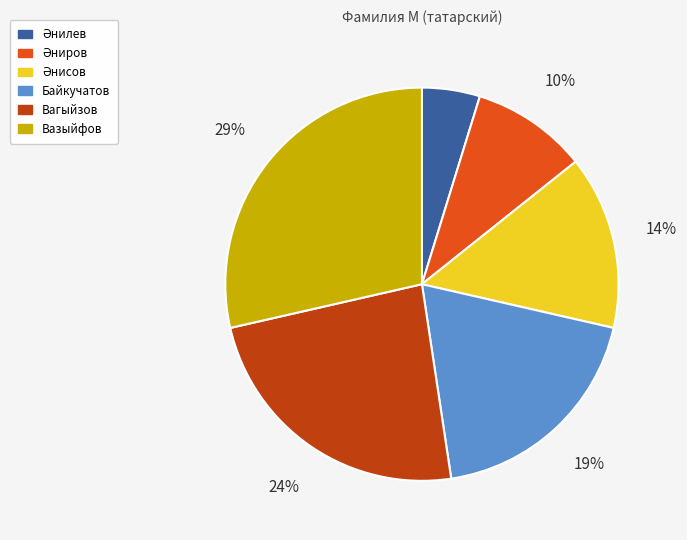

What is the largest slice in the pie chart?

Вазыйфов